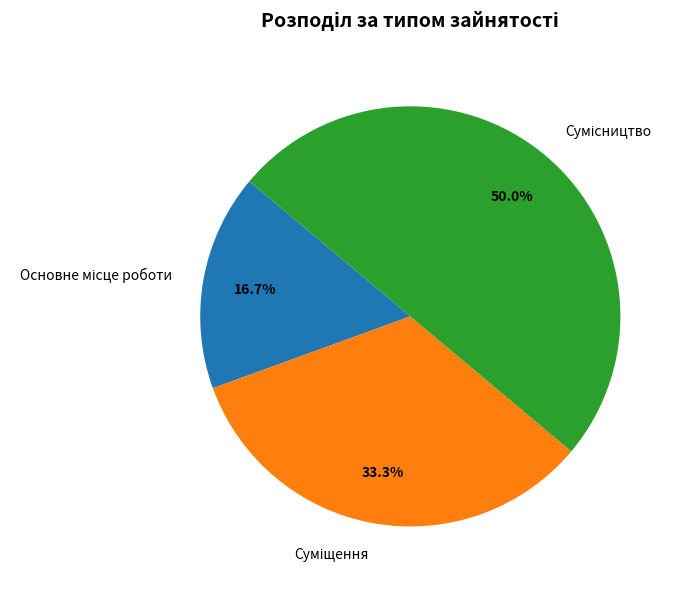

True or false: Основне місце роботи accounts for 10% of the total.

False